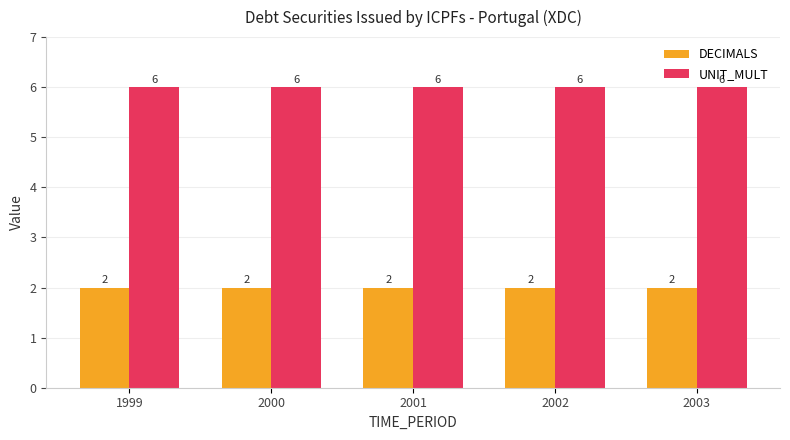

The UNIT_MULT series shows 6 at 2002. True or false?

True